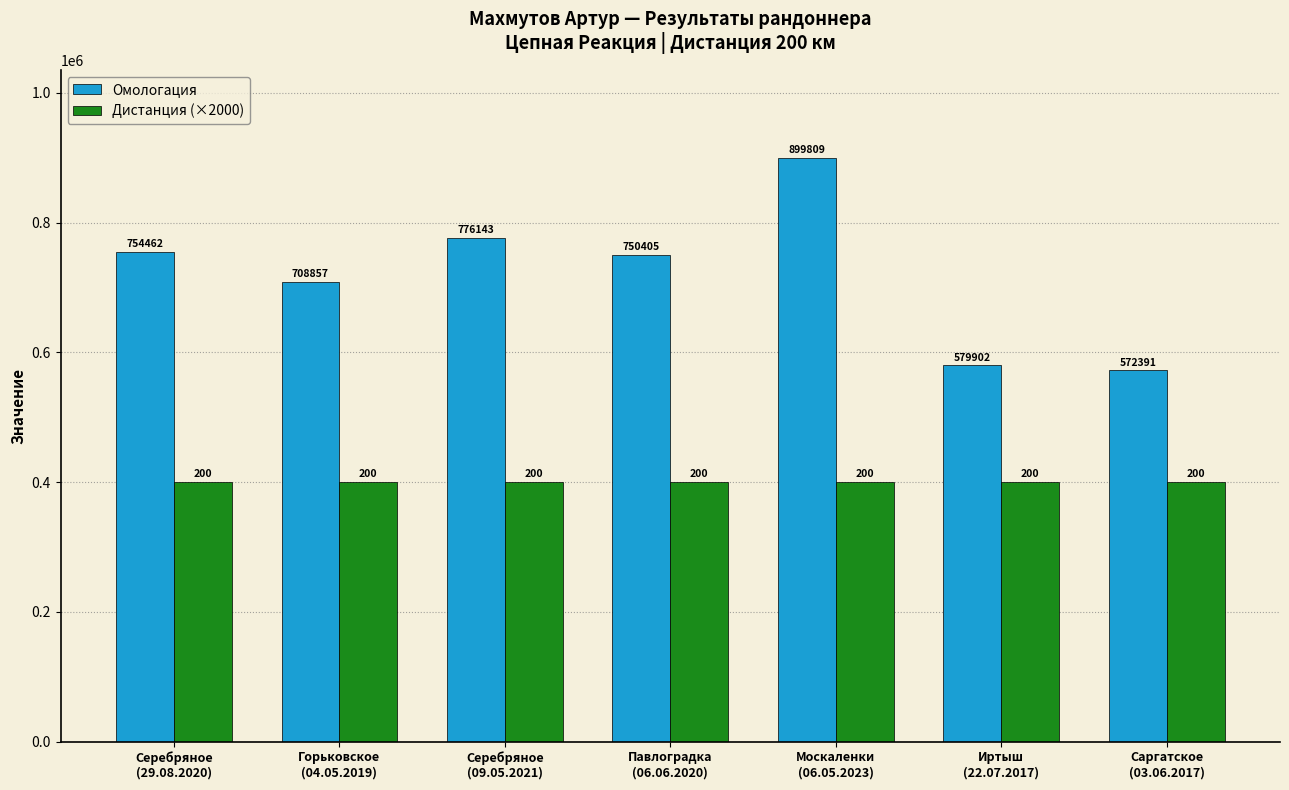

At which category is the sum across all series the highest?

Москаленки
(06.05.2023)